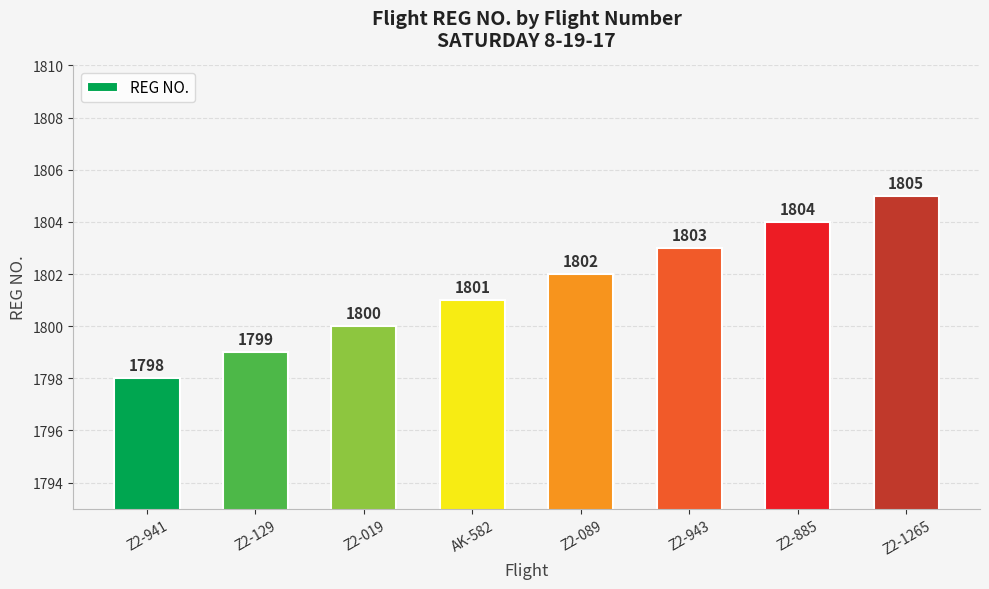

What is the sum of the values at Z2-1265 and Z2-941?

3603